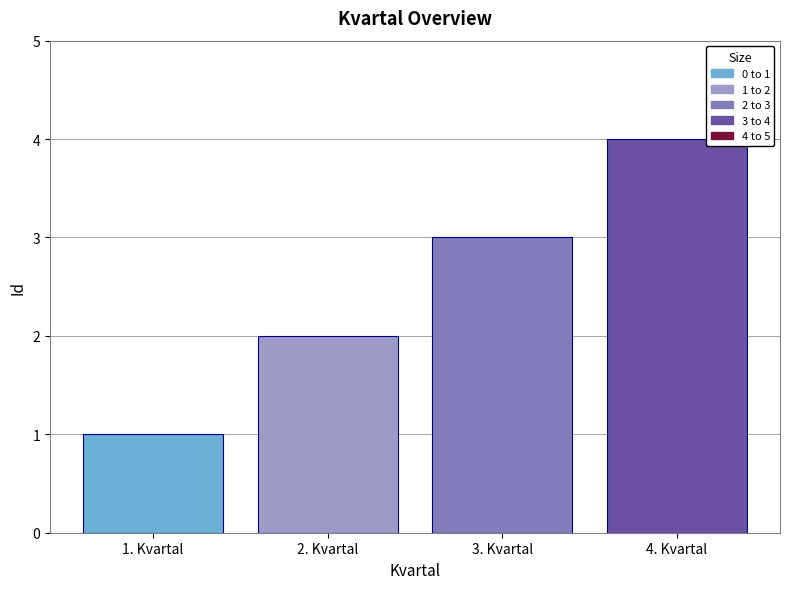

Reading left to right, extract all data points from this chart.

1. Kvartal=1	2. Kvartal=2	3. Kvartal=3	4. Kvartal=4